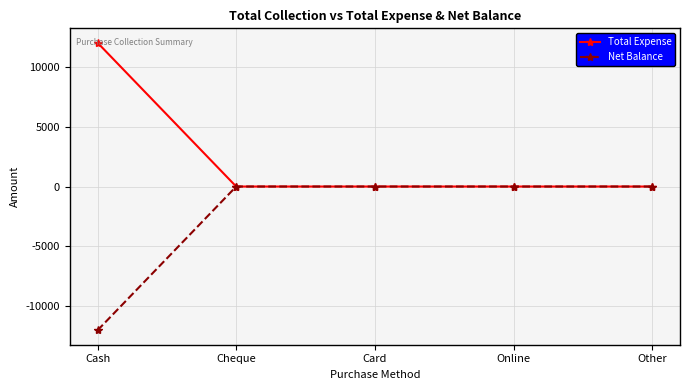

What is the label of the 5th point from the right?

Cash